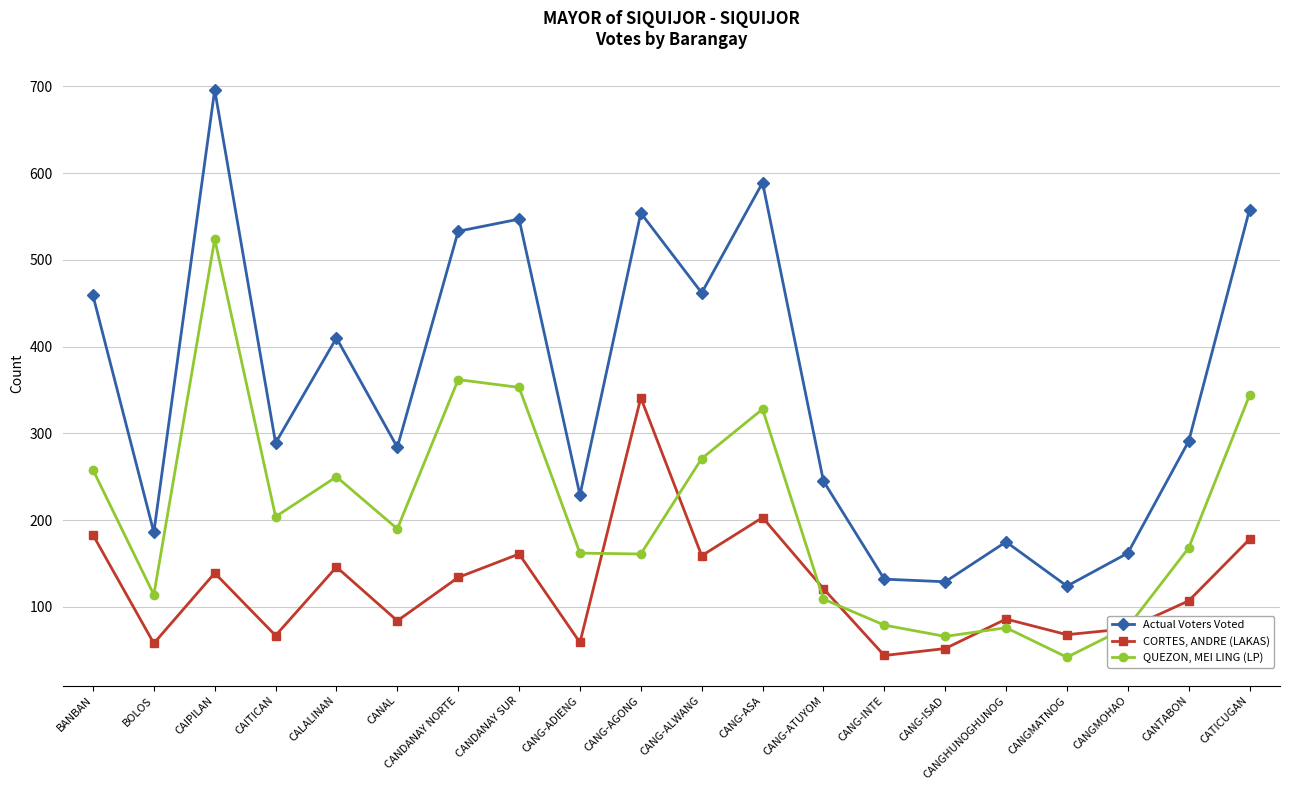

List the series in order of their overall mean, lowest first.

CORTES, ANDRE (LAKAS), QUEZON, MEI LING (LP), Actual Voters Voted